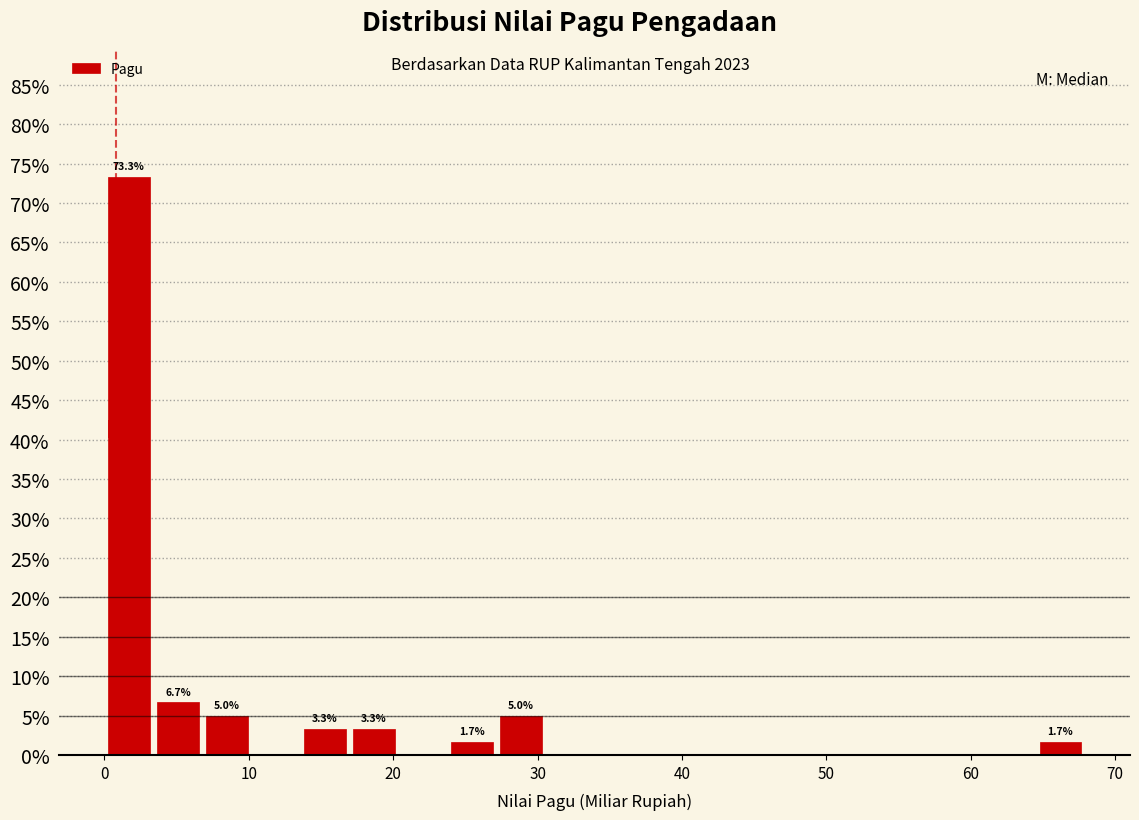

Read against the x-axis, roughly where is the centre of the tallest bar?

2